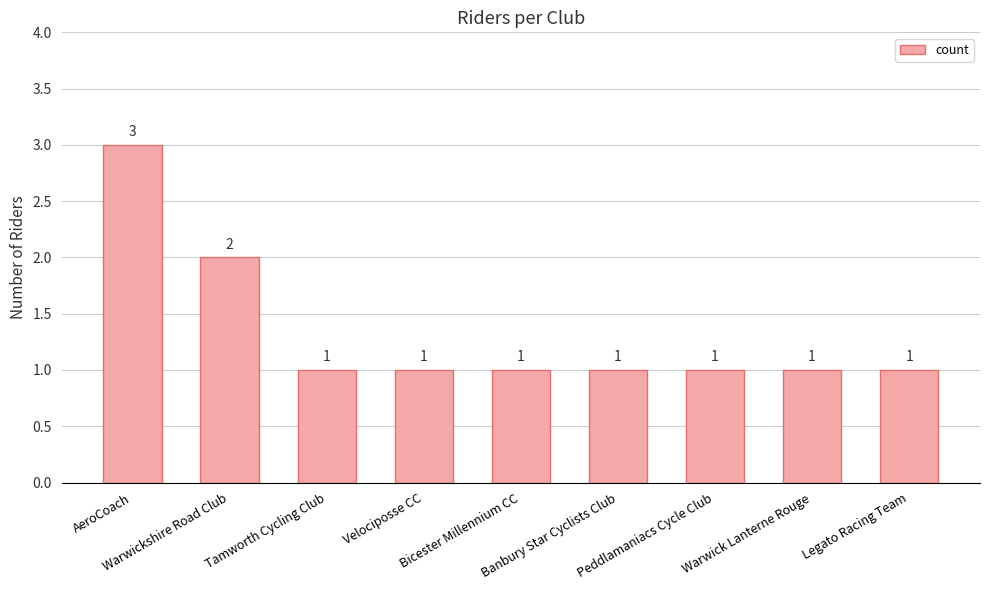

The value at Warwickshire Road Club is 2. True or false?

True